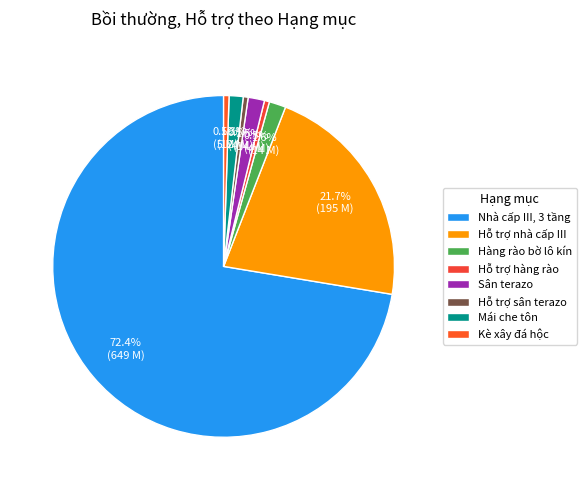

Count the number of slices in the pie.

8